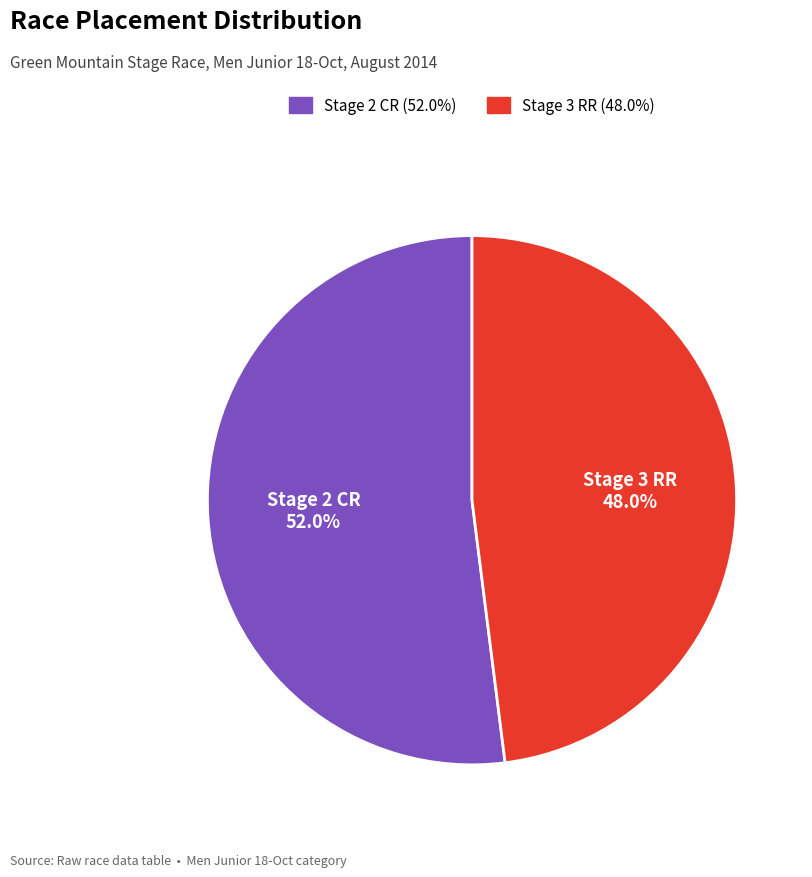

Is there a majority slice in this chart?

Yes